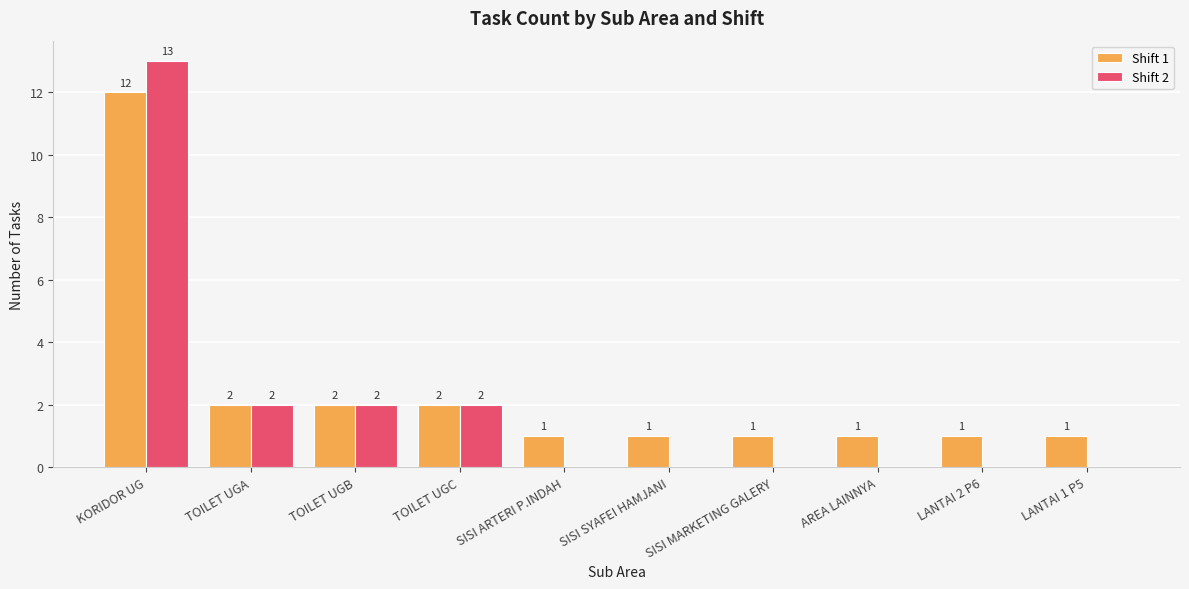

Between TOILET UGC and LANTAI 1 P5, which series saw the biggest shift?

Shift 2